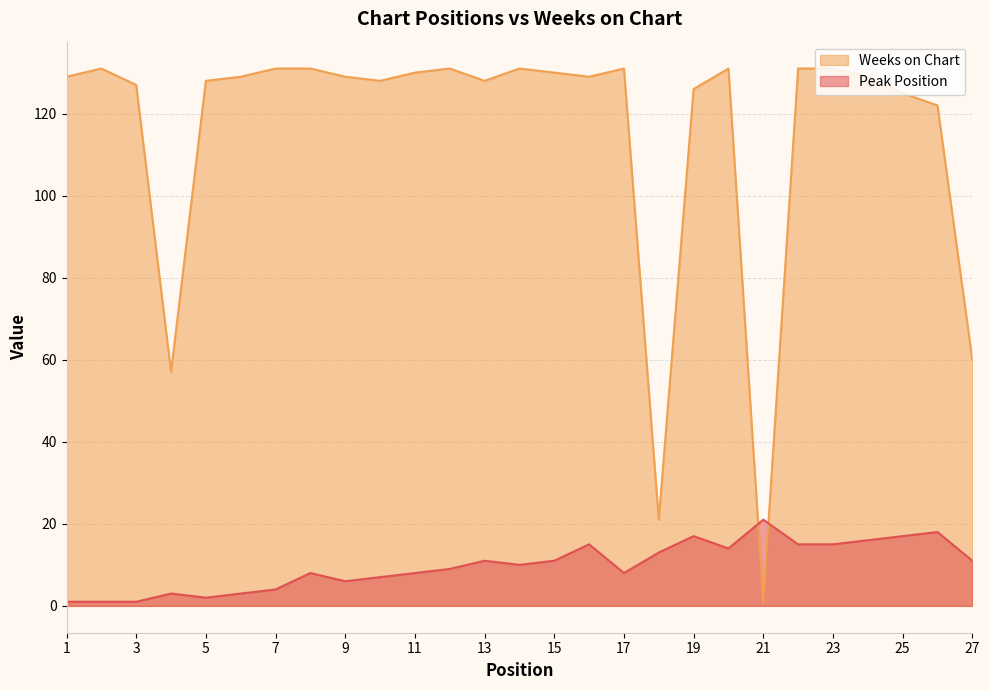

List the series in order of their peak value, lowest first.

Peak Position, Weeks on Chart